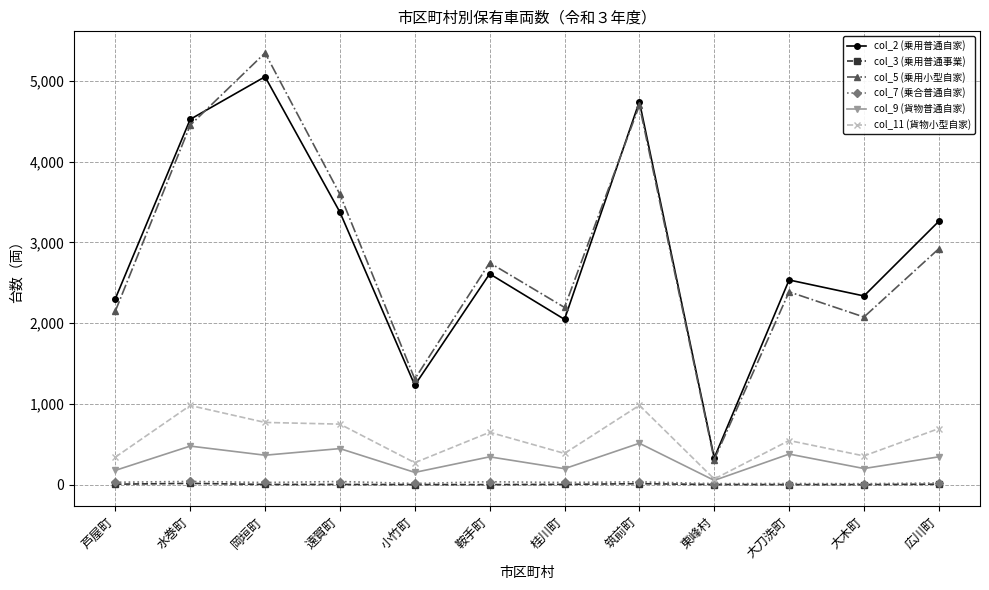

Is it true that col_11 (貨物小型自家) equals 689 at 桂川町?

False